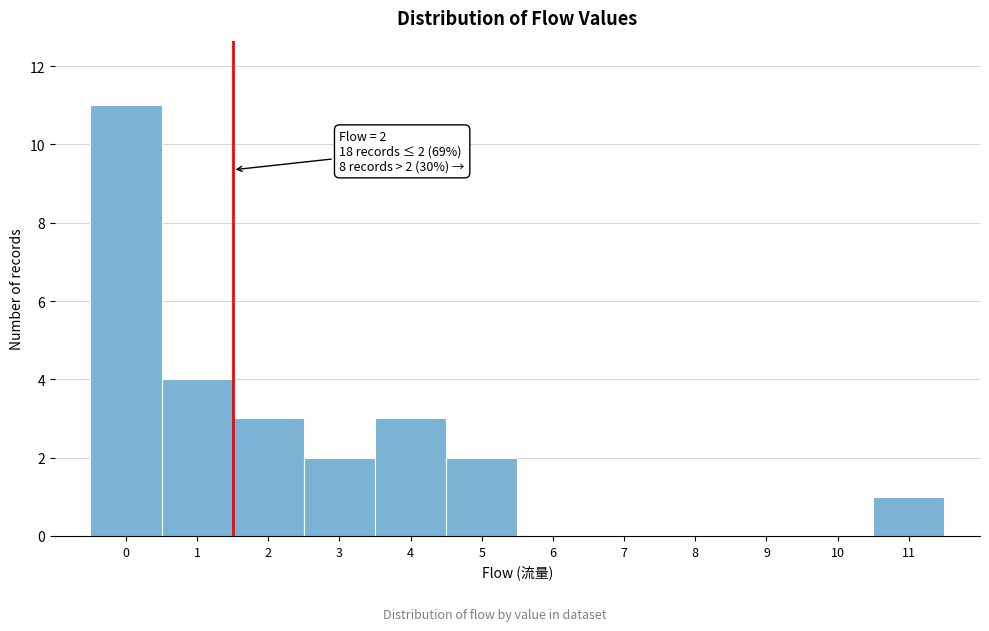

Reading right to left, what are all the values shown in this chart?

11=1	10=0	9=0	8=0	7=0	6=0	5=2	4=3	3=2	2=3	1=4	0=11